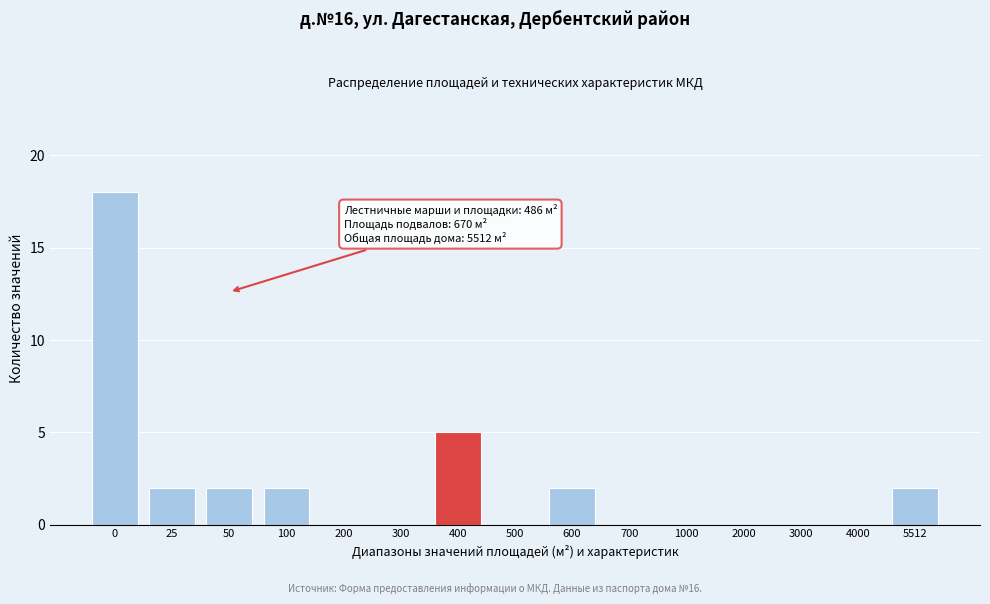

Reading left to right, what are all the values shown in this chart?

0=18	25=2	50=2	100=2	200=0	300=0	400=5	500=0	600=2	700=0	1000=0	2000=0	3000=0	4000=0	5512=2